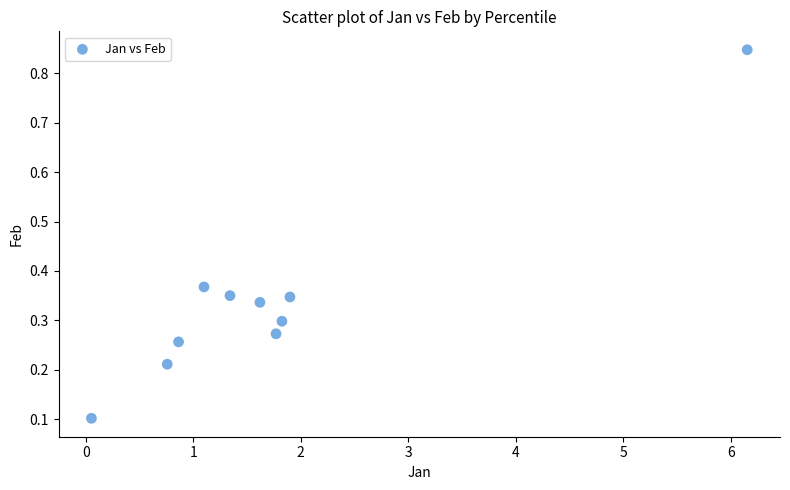

What is the average X value?

1.7